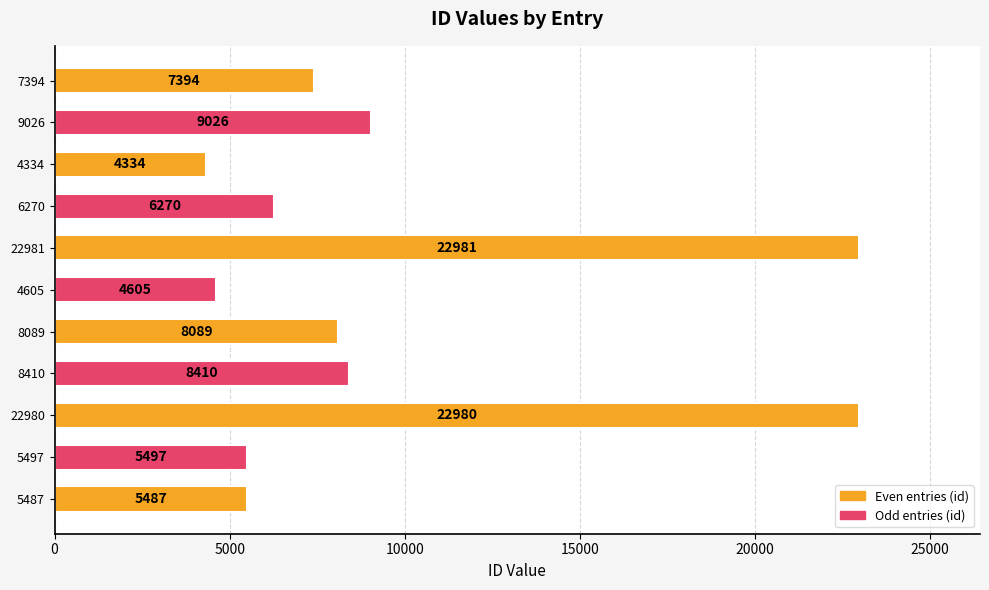

How many data points are less than 7394?

5